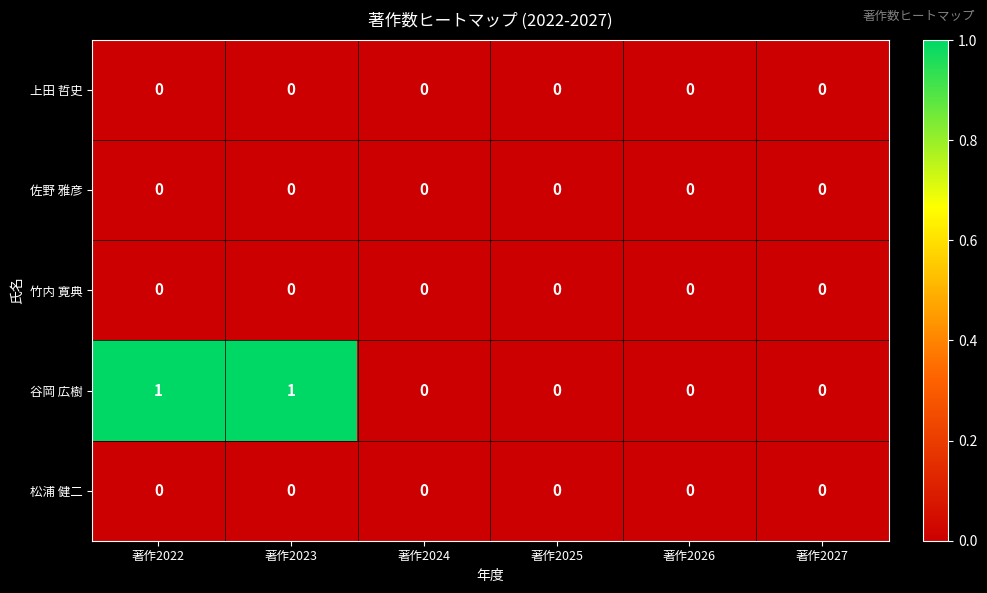

Reading left to right, what are all the values shown in this chart?

上田 哲史: 著作2022=0	著作2023=0	著作2024=0	著作2025=0	著作2026=0	著作2027=0
佐野 雅彦: 著作2022=0	著作2023=0	著作2024=0	著作2025=0	著作2026=0	著作2027=0
竹内 寛典: 著作2022=0	著作2023=0	著作2024=0	著作2025=0	著作2026=0	著作2027=0
谷岡 広樹: 著作2022=1	著作2023=1	著作2024=0	著作2025=0	著作2026=0	著作2027=0
松浦 健二: 著作2022=0	著作2023=0	著作2024=0	著作2025=0	著作2026=0	著作2027=0